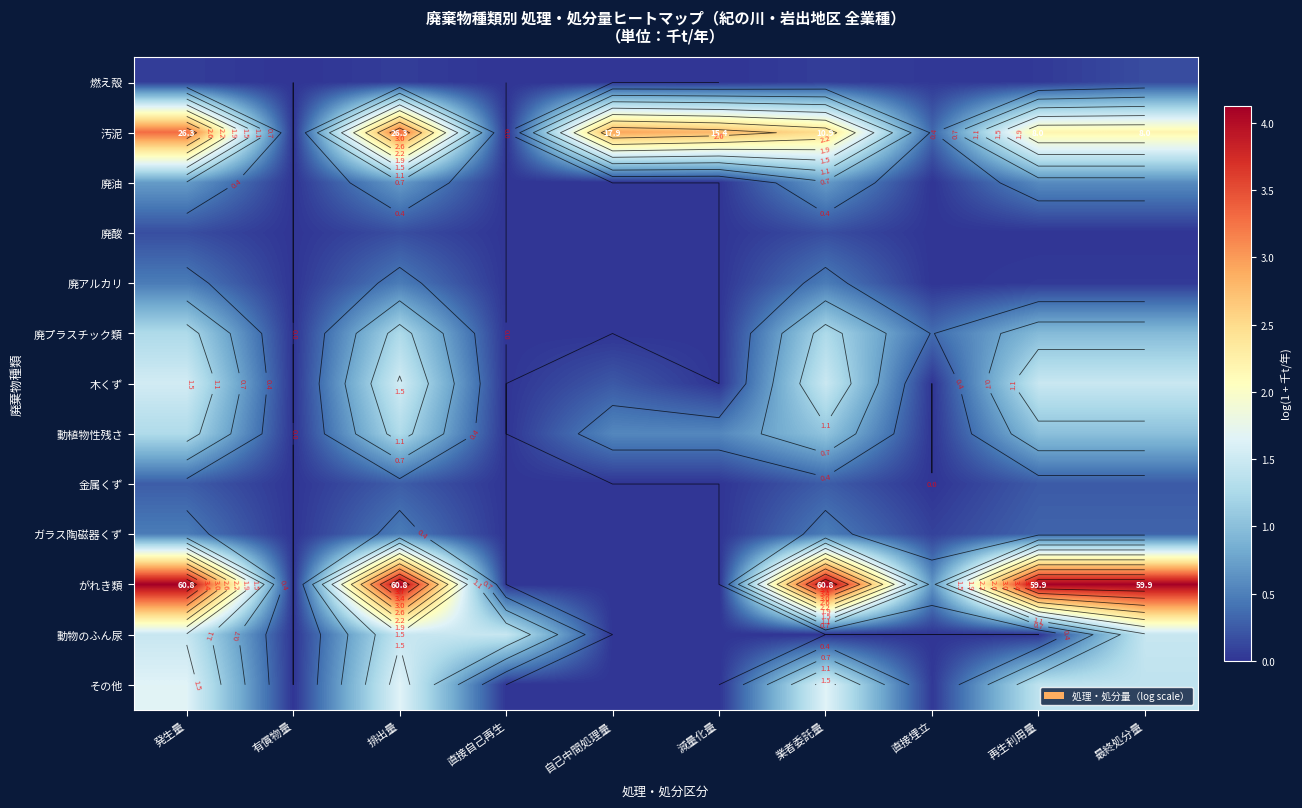

Which has a higher value, 発生量 or 再生利用量?

発生量